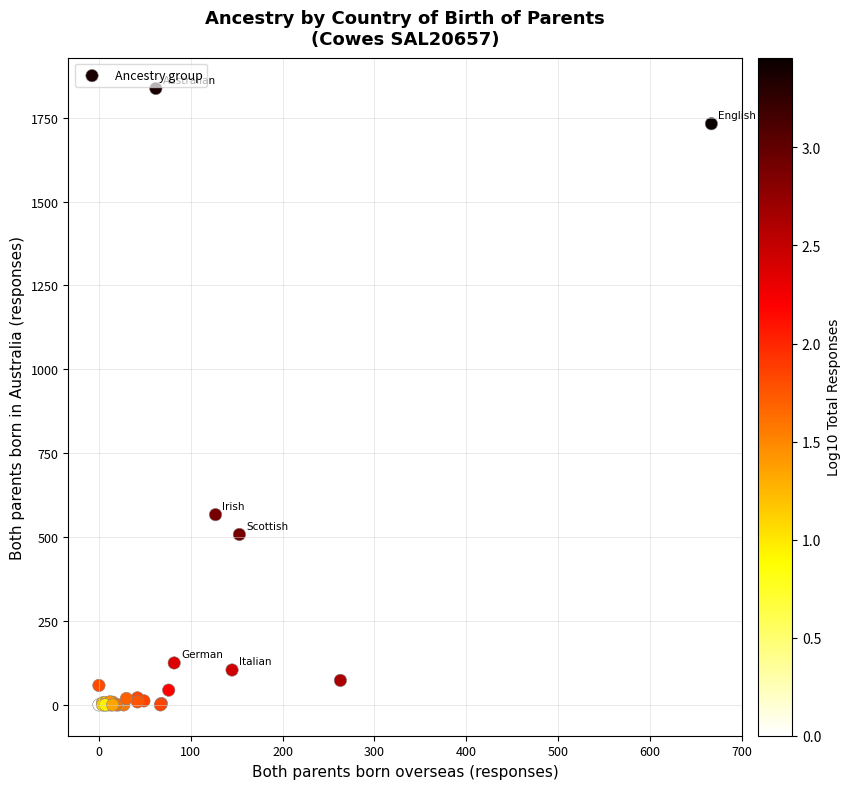

What Y value in the scatter plot is closest to 918?

567